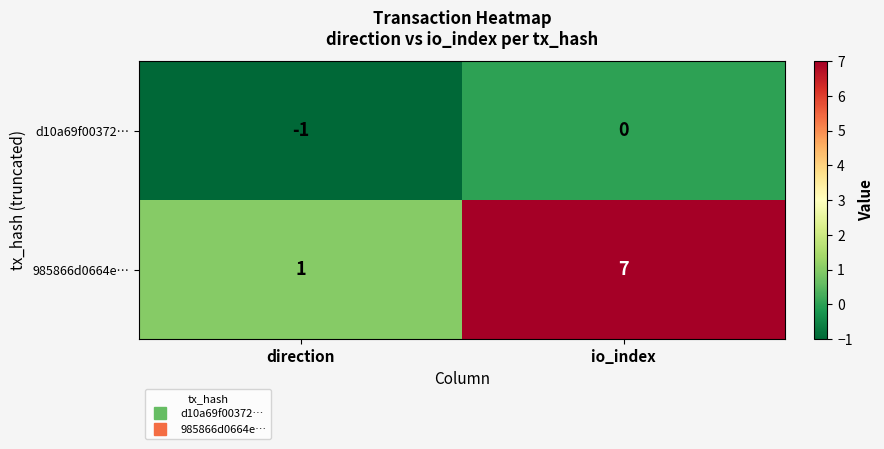

List the series in order of their overall mean, highest first.

985866d0664e…, d10a69f00372…